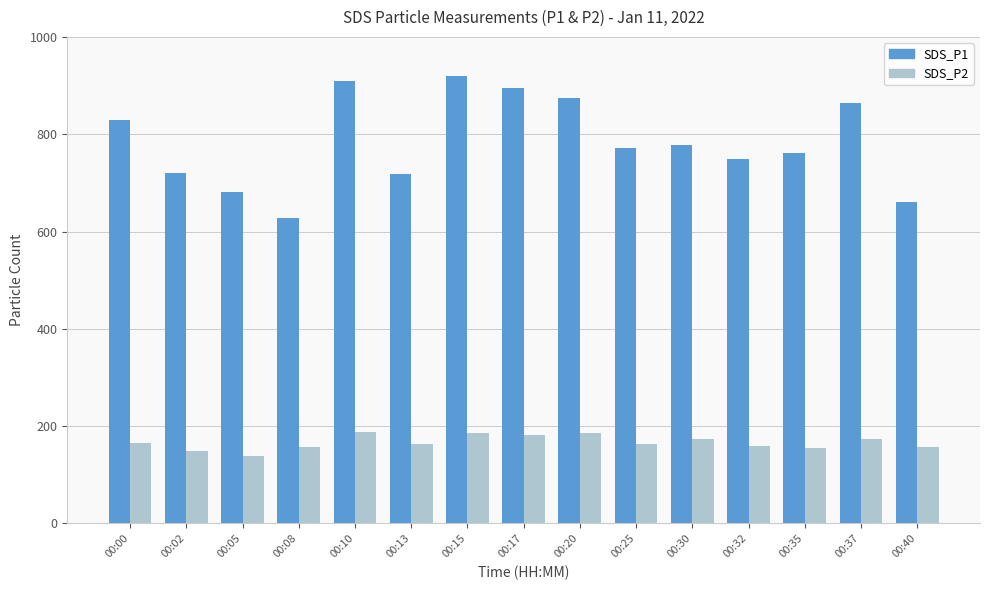

What is the total value across all series at 00:25?

935.8